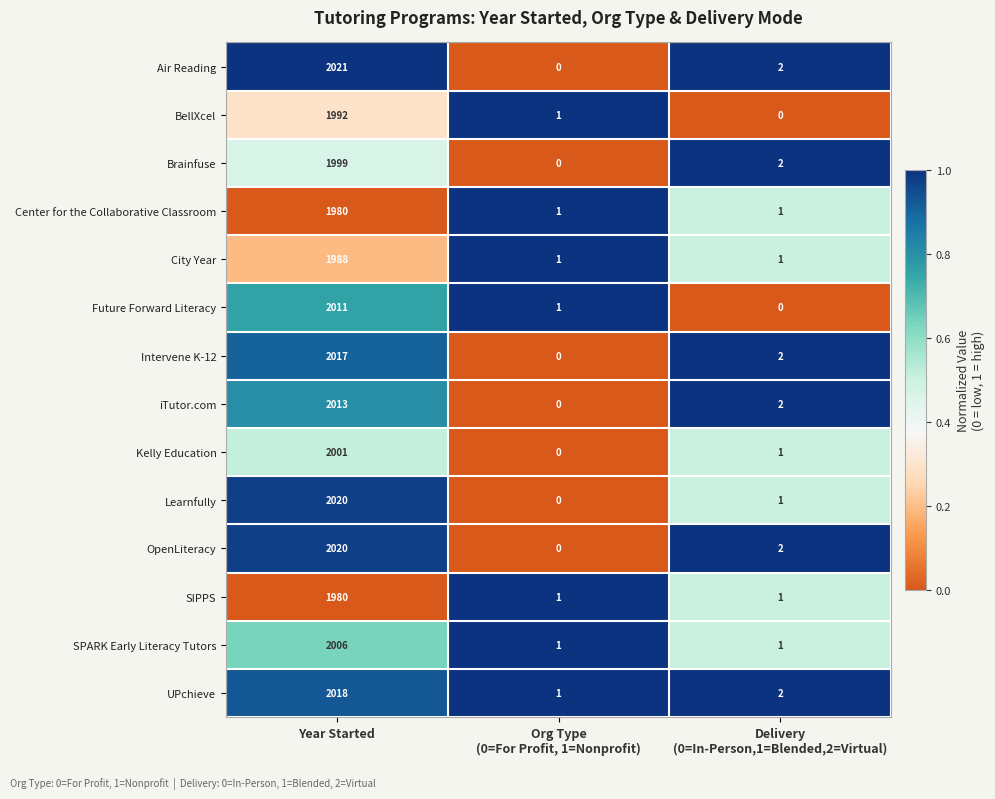

At which category is the sum across all series the highest?

Year Started